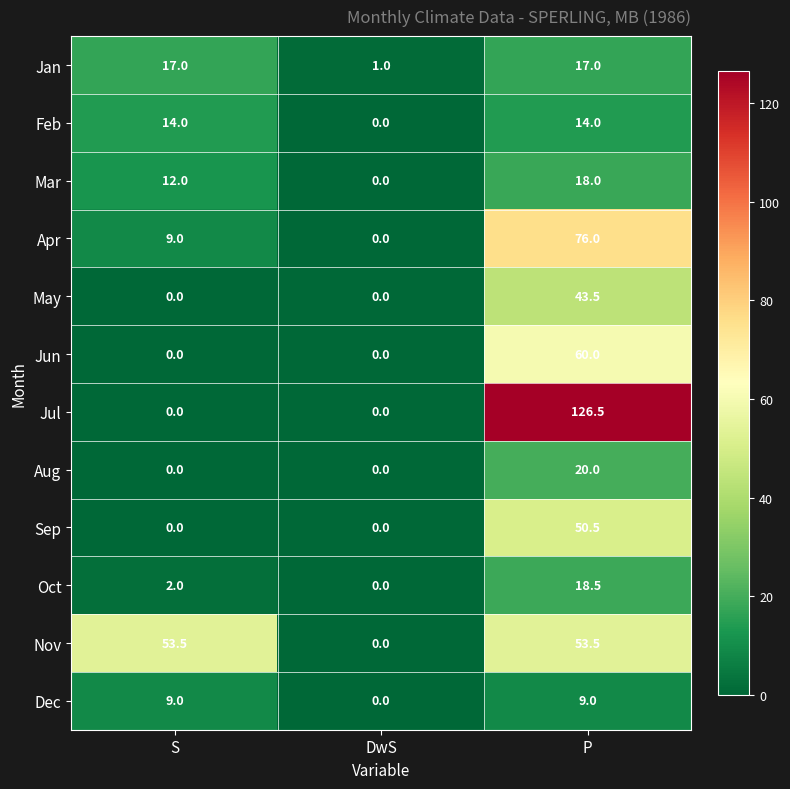

The value of Jul at P is 181.4. True or false?

False